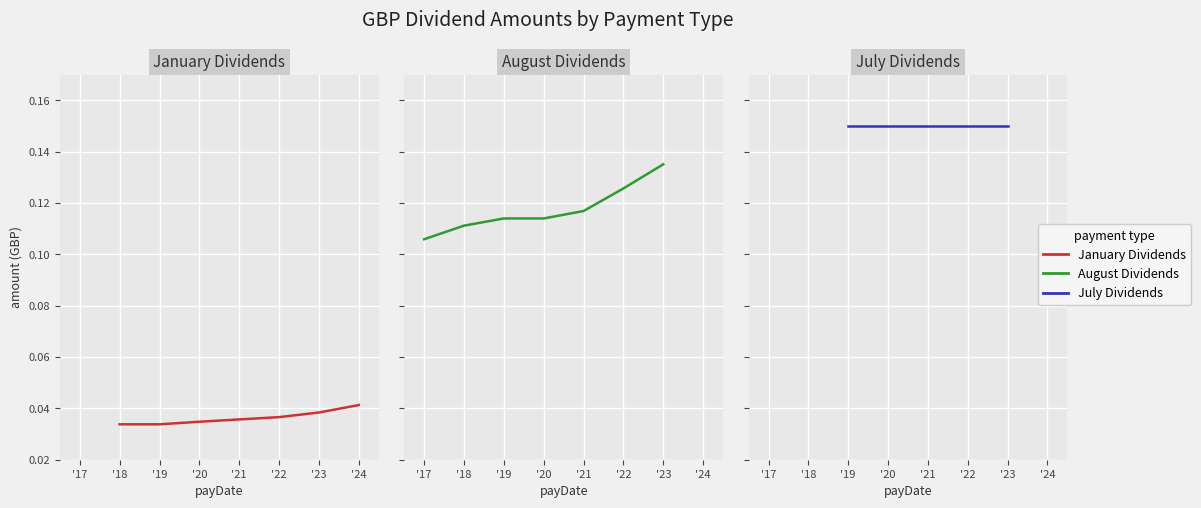

What is the value of the 5th point from the left?

0.1